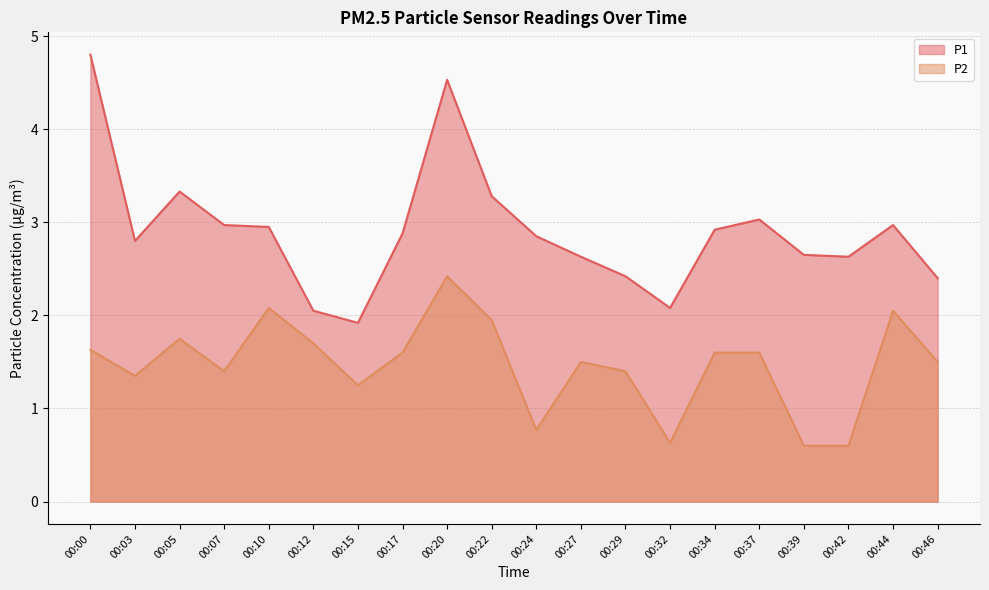

What is the average value of the P1 series?

2.9